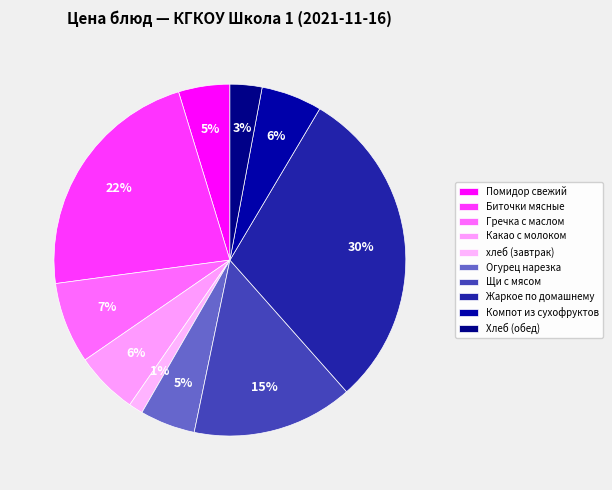

To the nearest percent, what portion does Какао с молоком represent?

6%